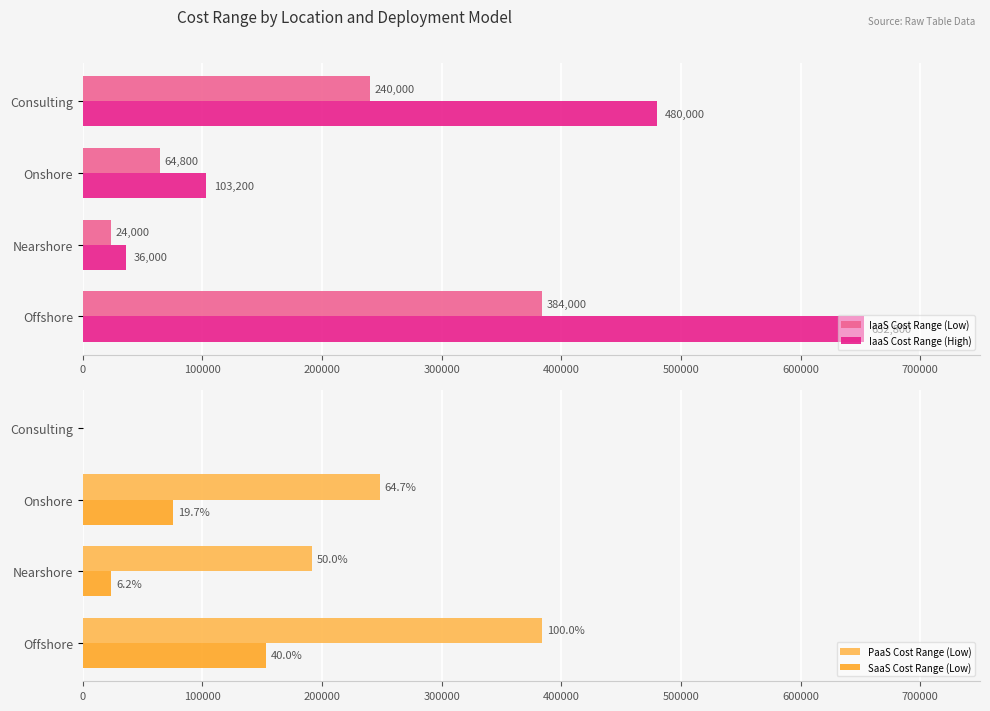

Where is IaaS Cost Range (High) nearest to the value 344400?

Consulting